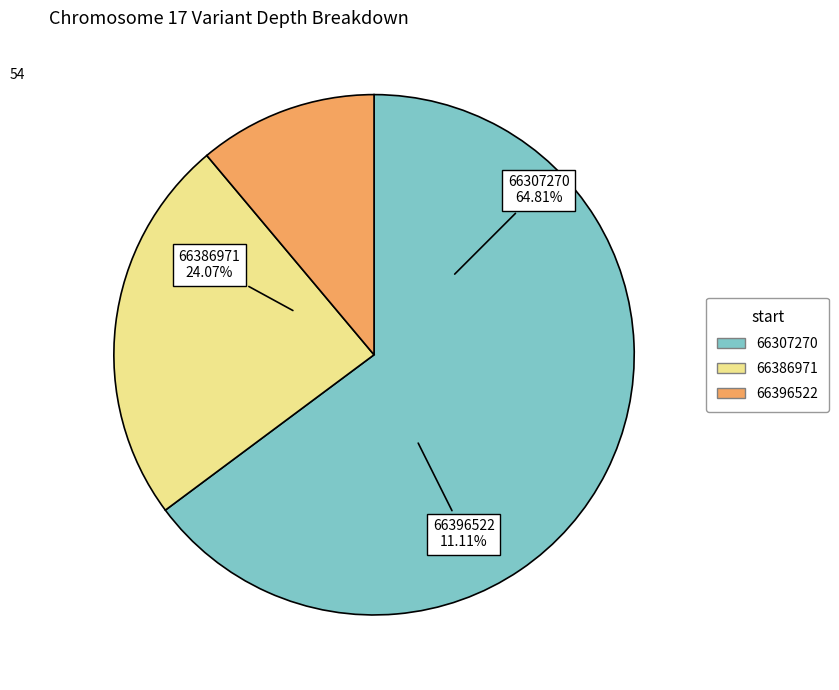

How many segments does this pie chart have?

3